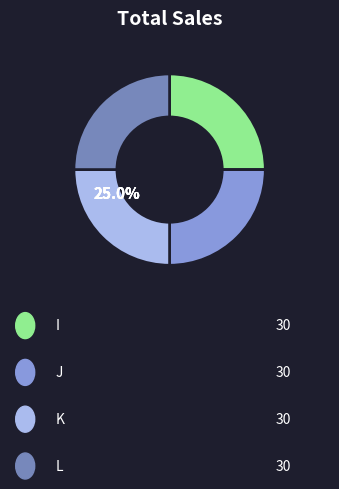

Is there any slice that represents more than half of the pie?

No